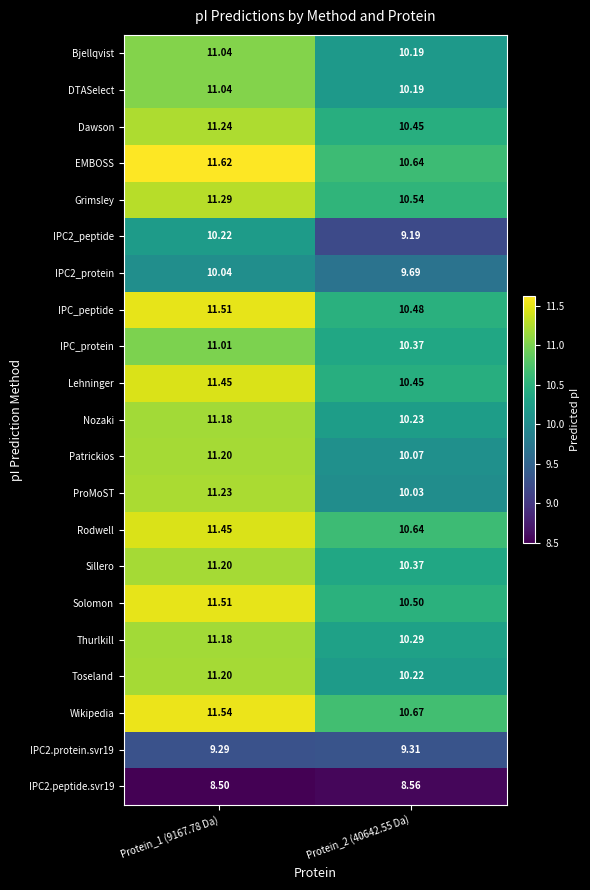

What is the greatest value displayed?

11.6